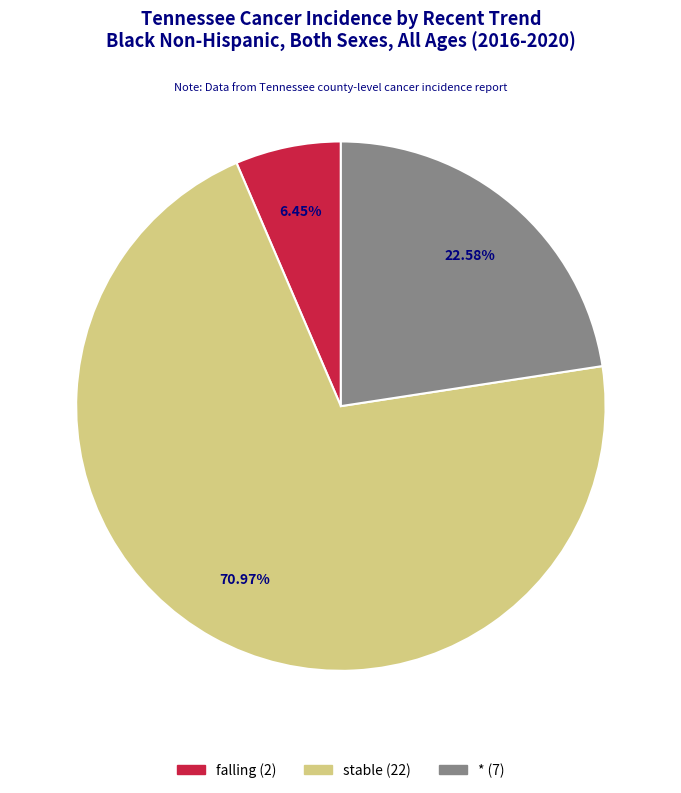

Is there a majority slice in this chart?

Yes